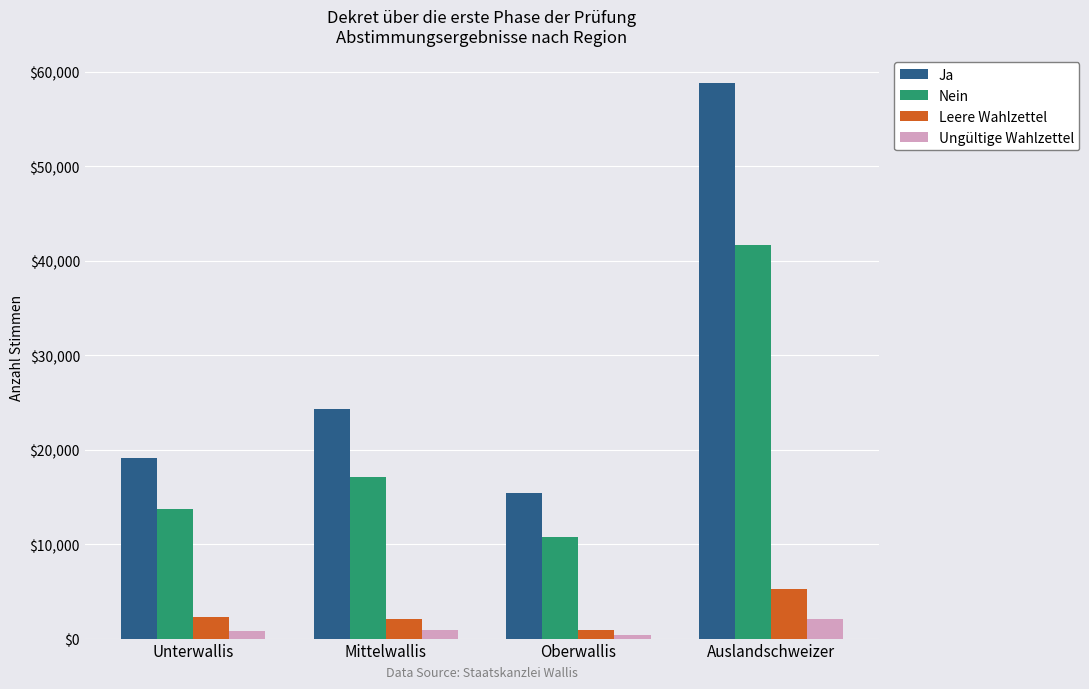

List the series in order of their peak value, lowest first.

Ungültige Wahlzettel, Leere Wahlzettel, Nein, Ja